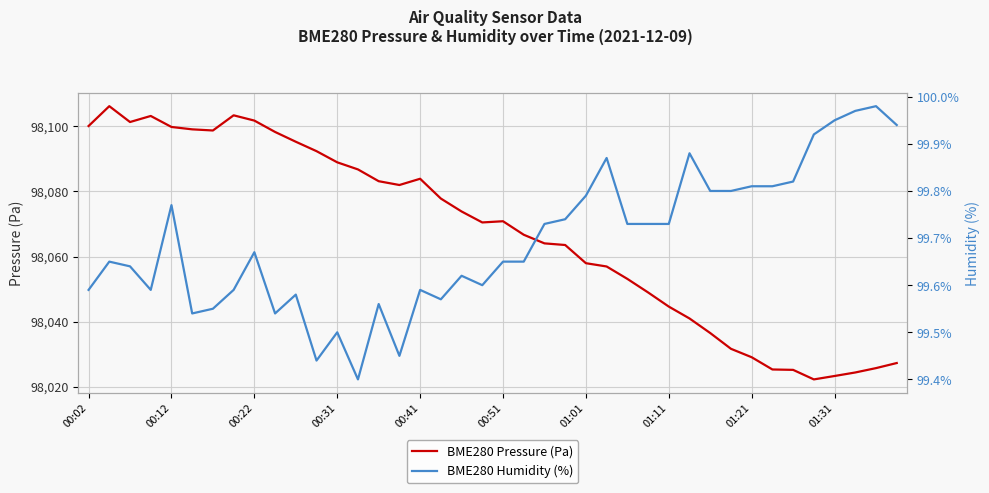

How many interior local peaks does the BME280 Pressure (Pa) series have?

5